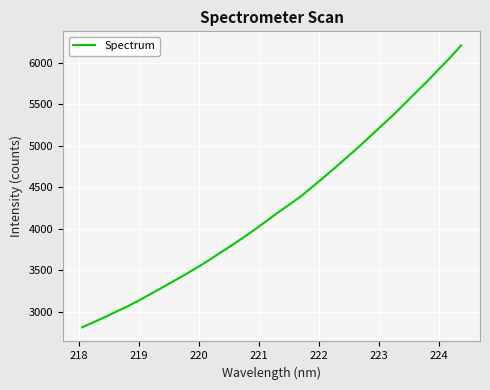

What is the difference between the maximum and minimum values?

3395.5